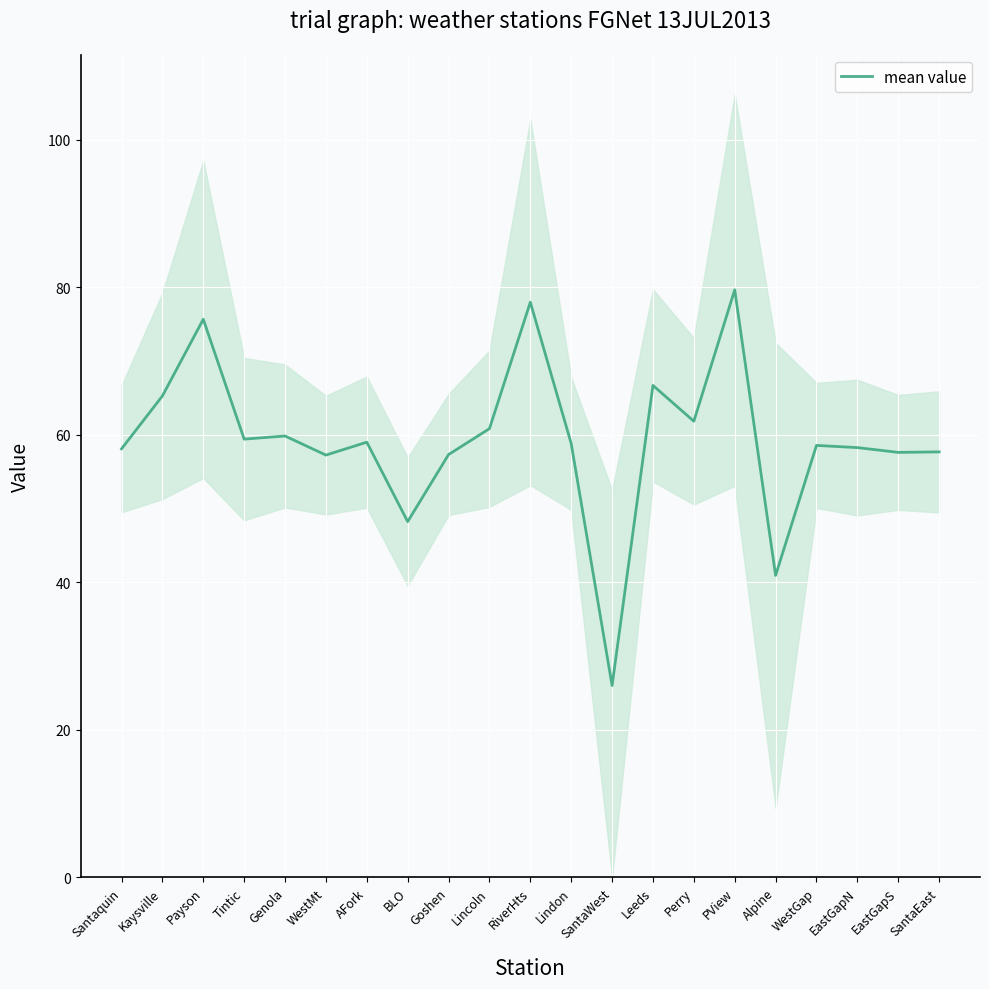

True or false: there are more than 1 points higher than both neighbors.

True